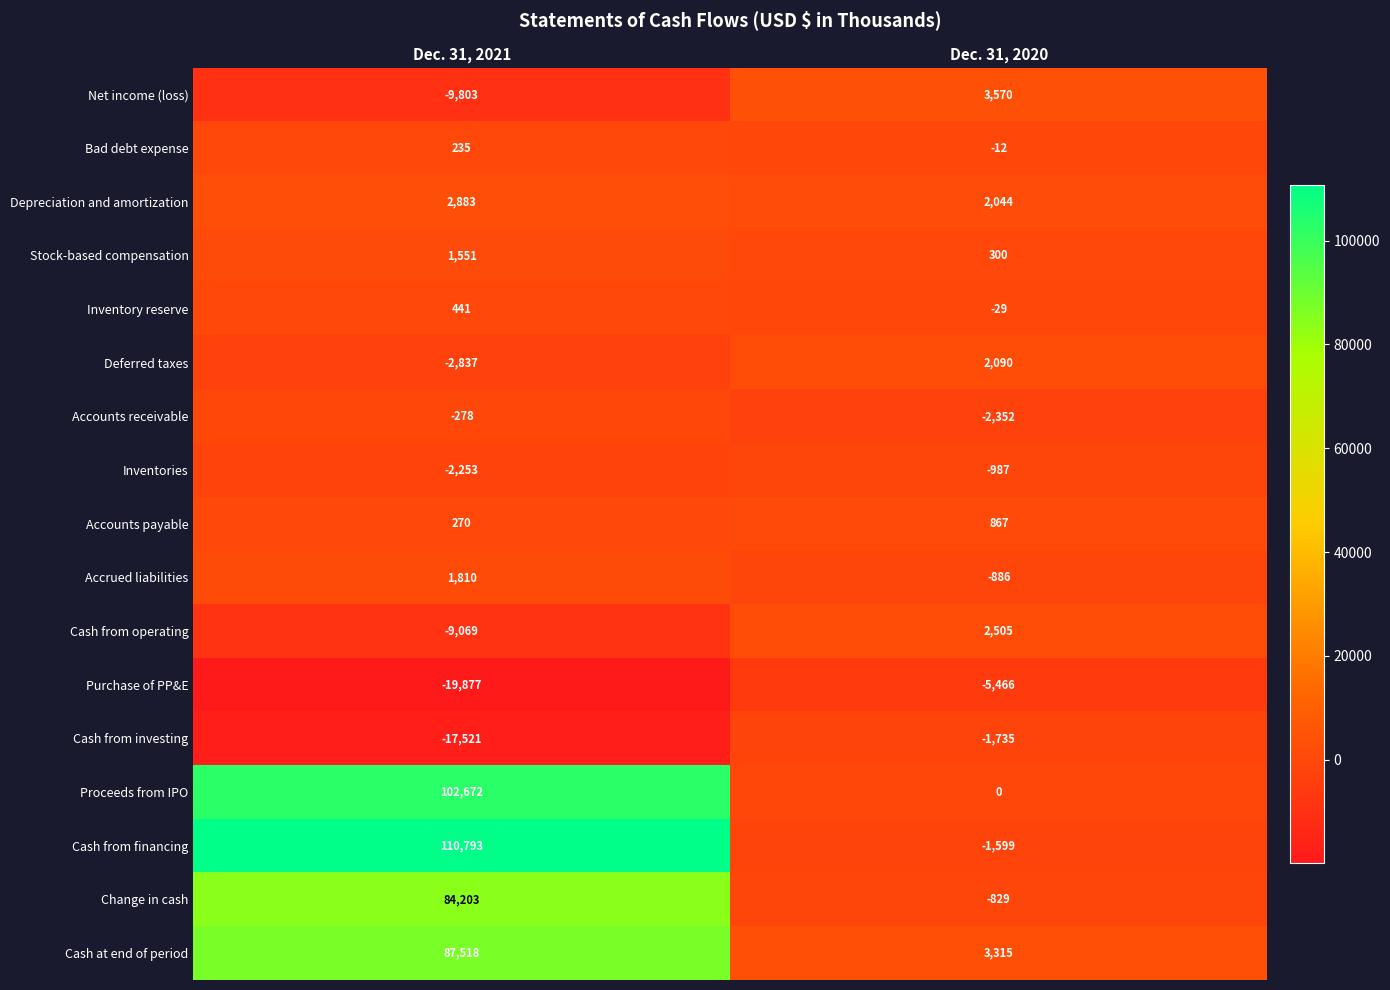

What is the total value across all series at Dec. 31, 2020?

796